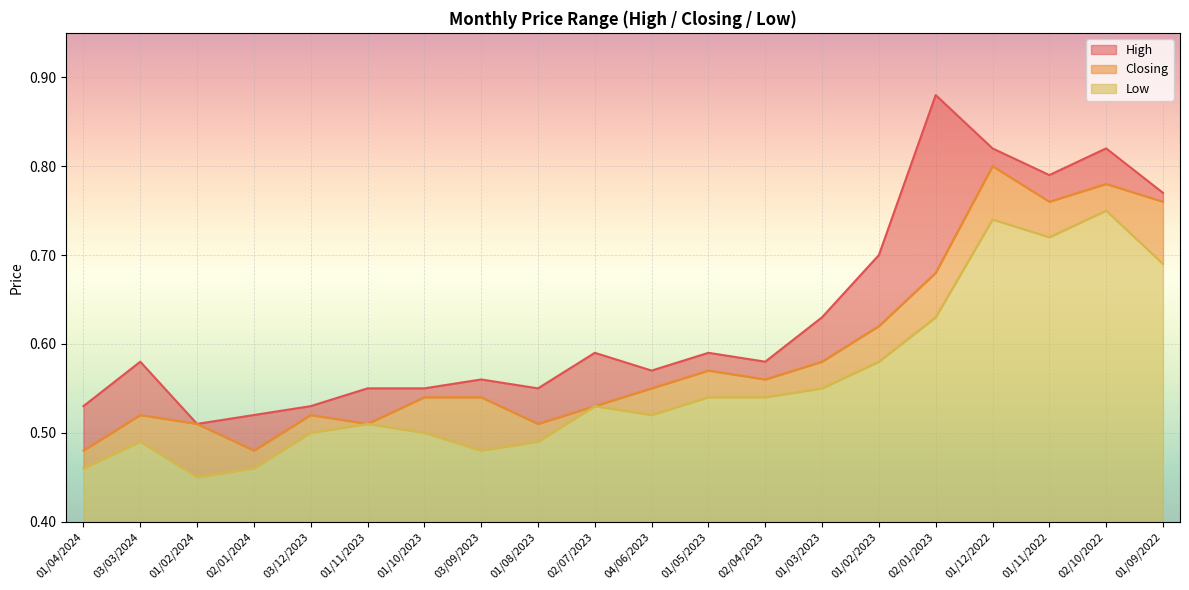

Does the chart display data point markers on the line(s)?

No